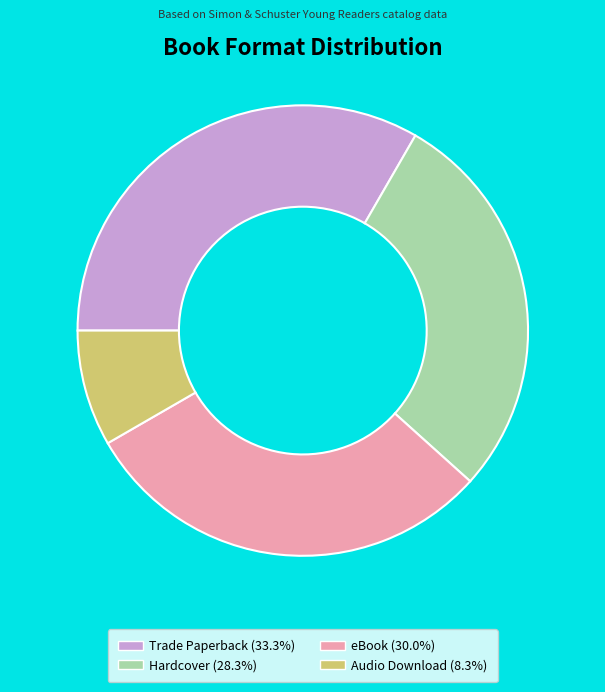

Between Hardcover and Trade Paperback, which is larger?

Trade Paperback